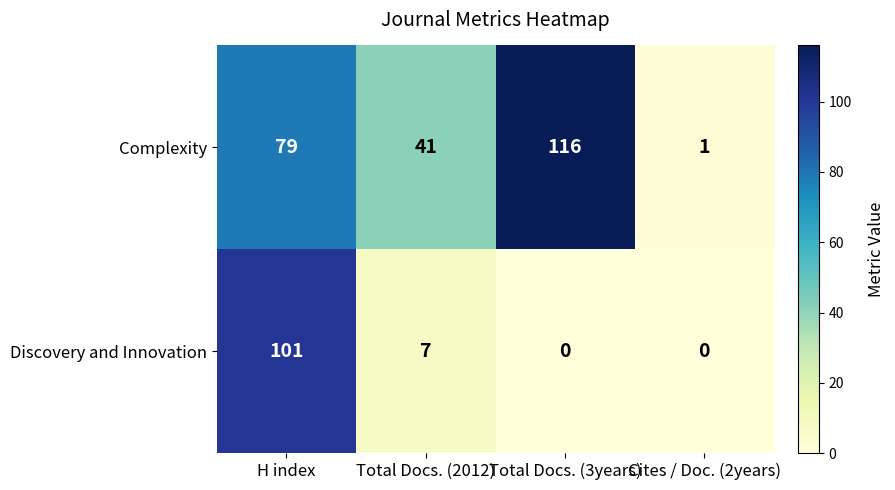

What is the difference between the Discovery and Innovation values at H index and Total Docs. (3years)?

101